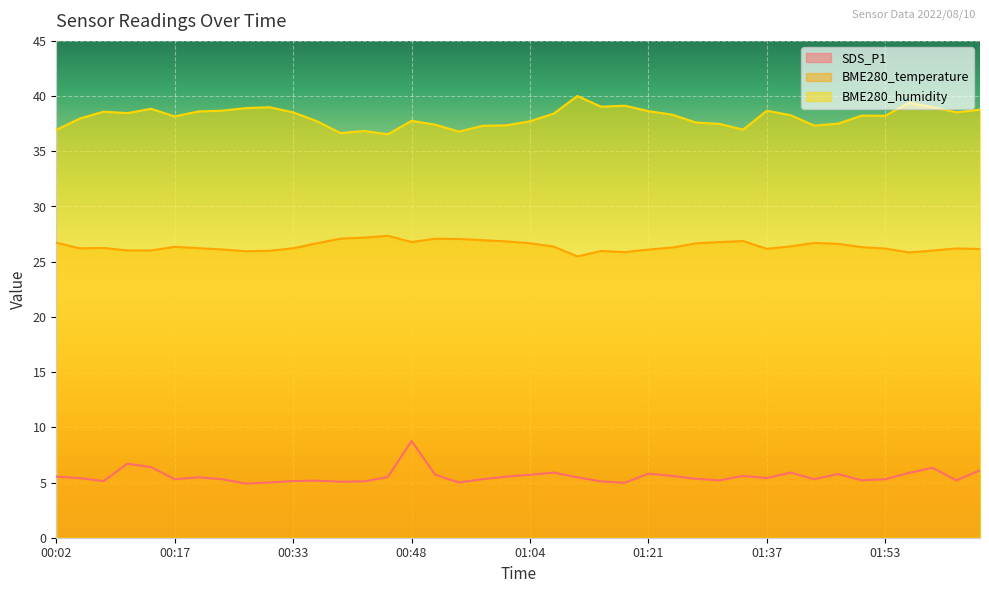

In BME280_humidity, how many points are lower than both neighbors (excluding endpoints)?

10